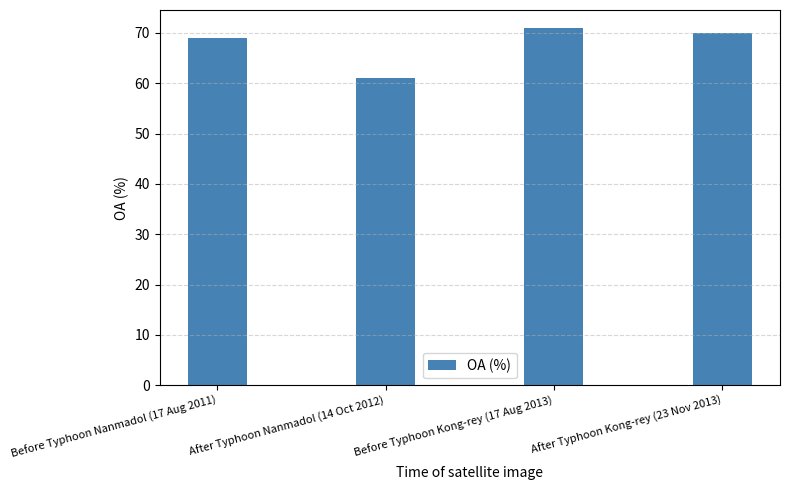

How many bars are there in total?

4